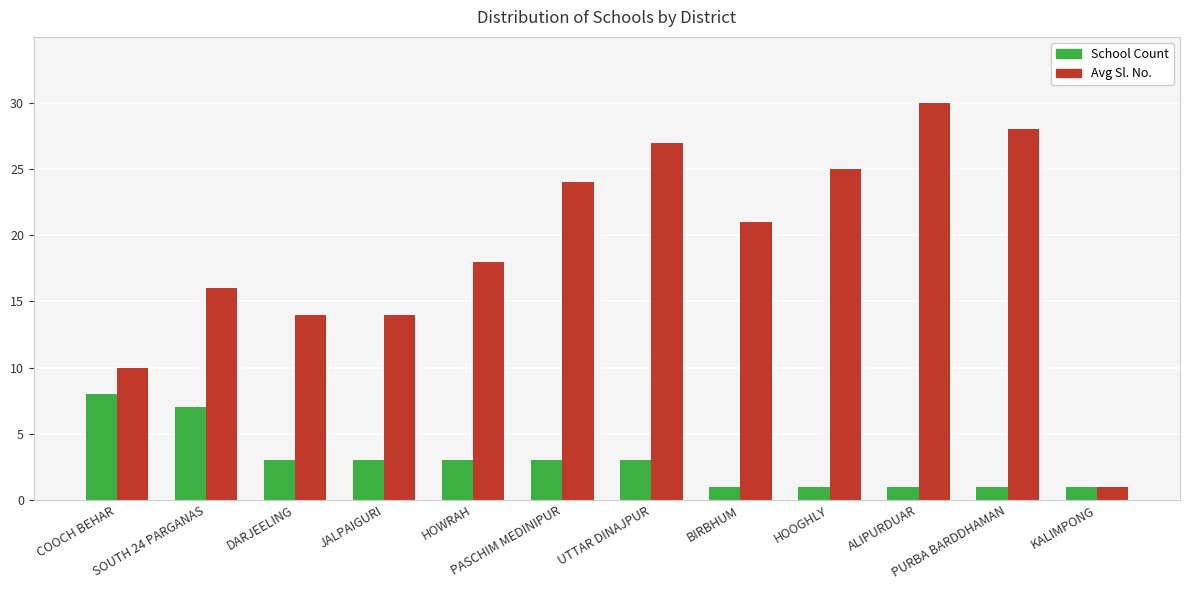

List the series in order of their peak value, highest first.

Avg Sl. No., School Count